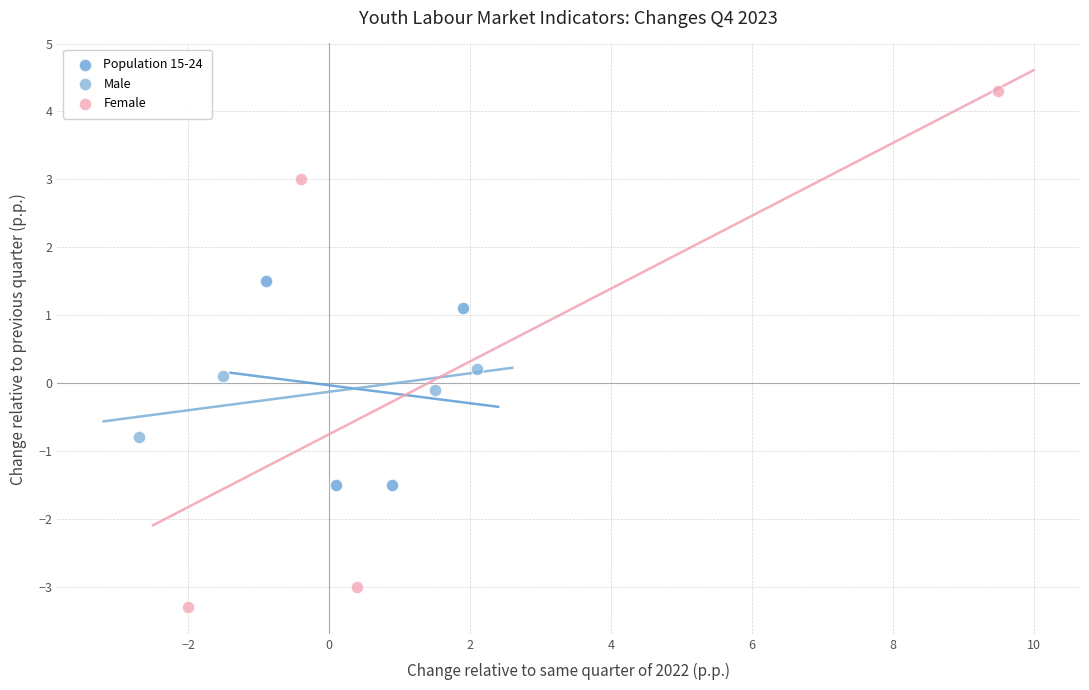

Which series contains the highest Y value?

Female